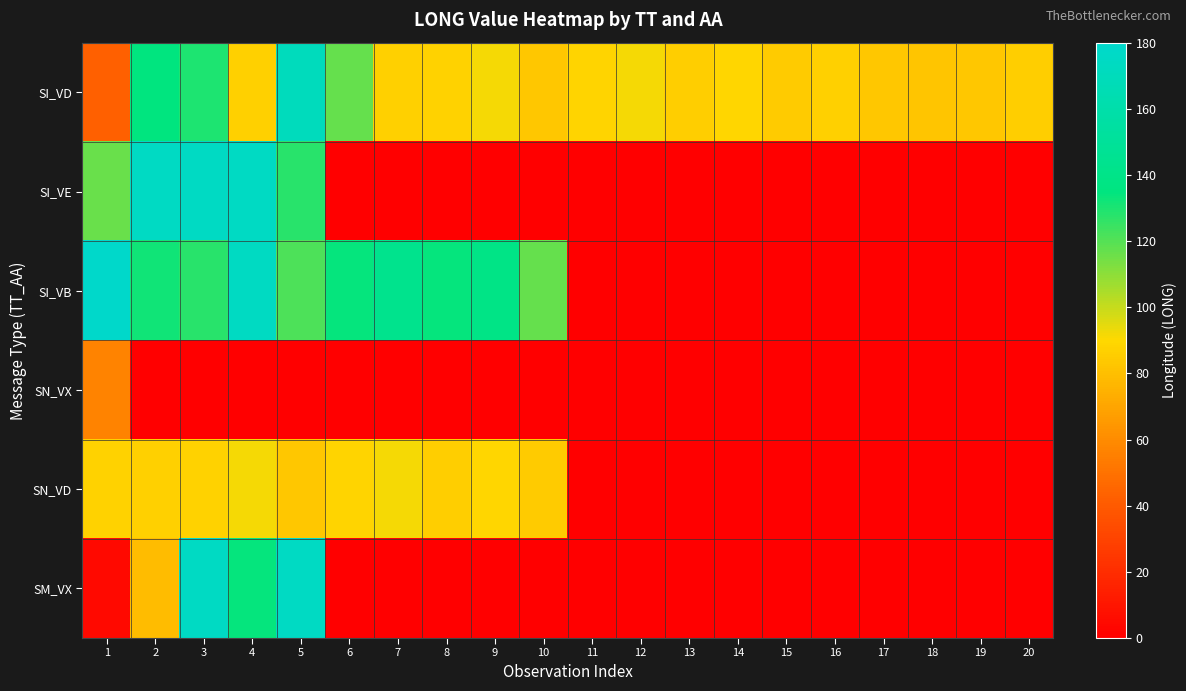

At how many categories does at least one series exceed 41?

20